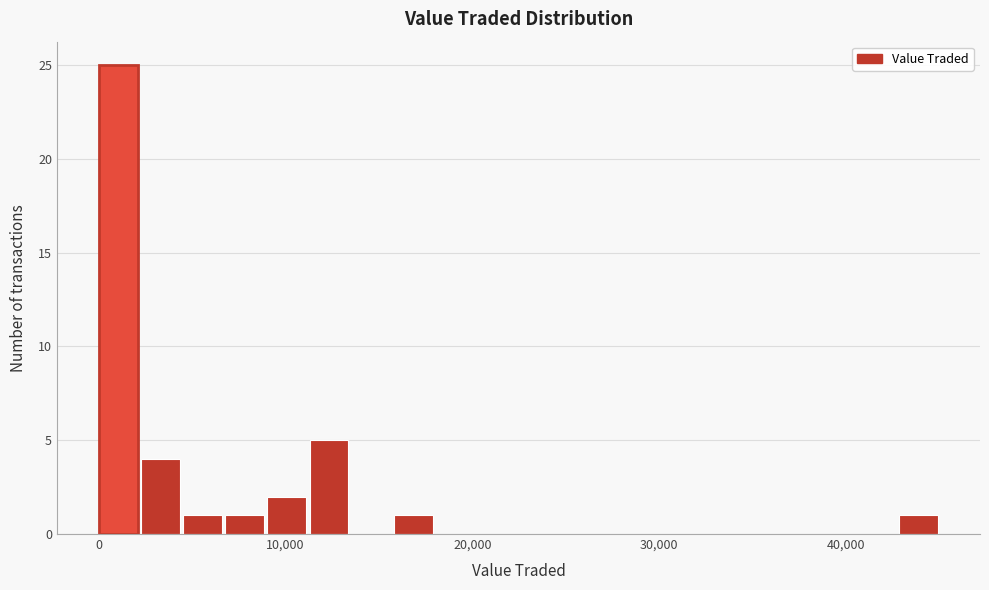

Around what value on the x-axis is the tallest bar? Give the approximate position of its centre, as read against the axis.

1000